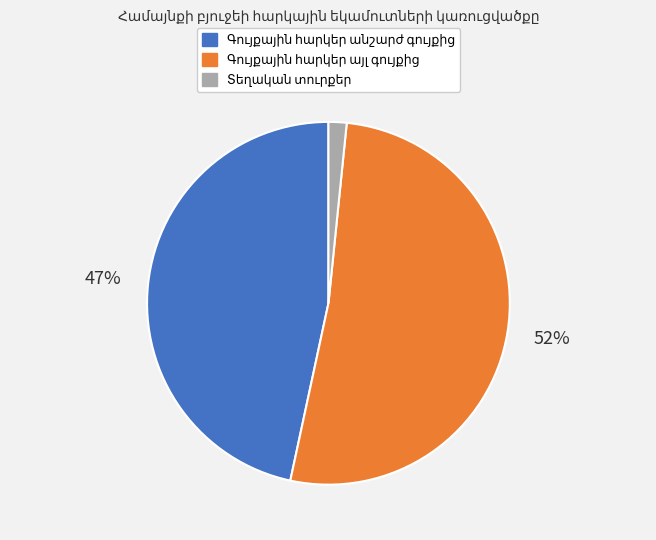

To the nearest percent, what is the average slice percentage?

33%